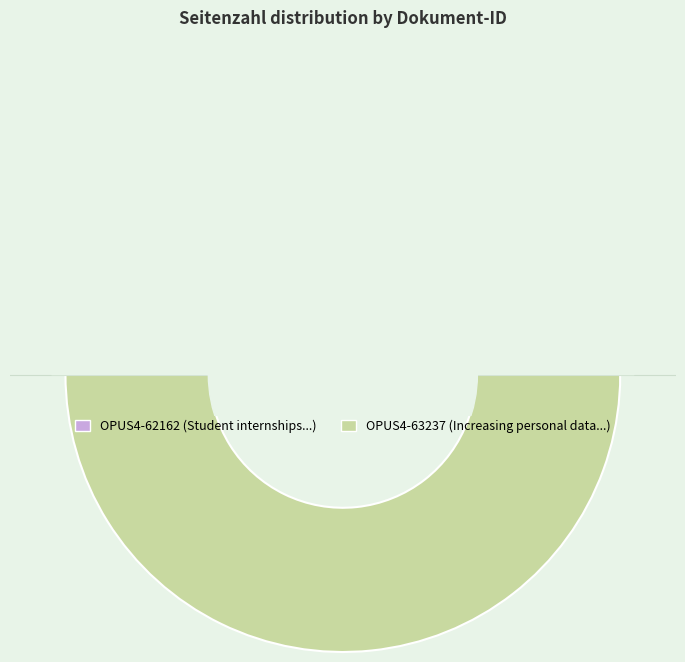

To the nearest percent, what is the difference between the OPUS4-63237 and OPUS4-62162 slice percentages?

42%